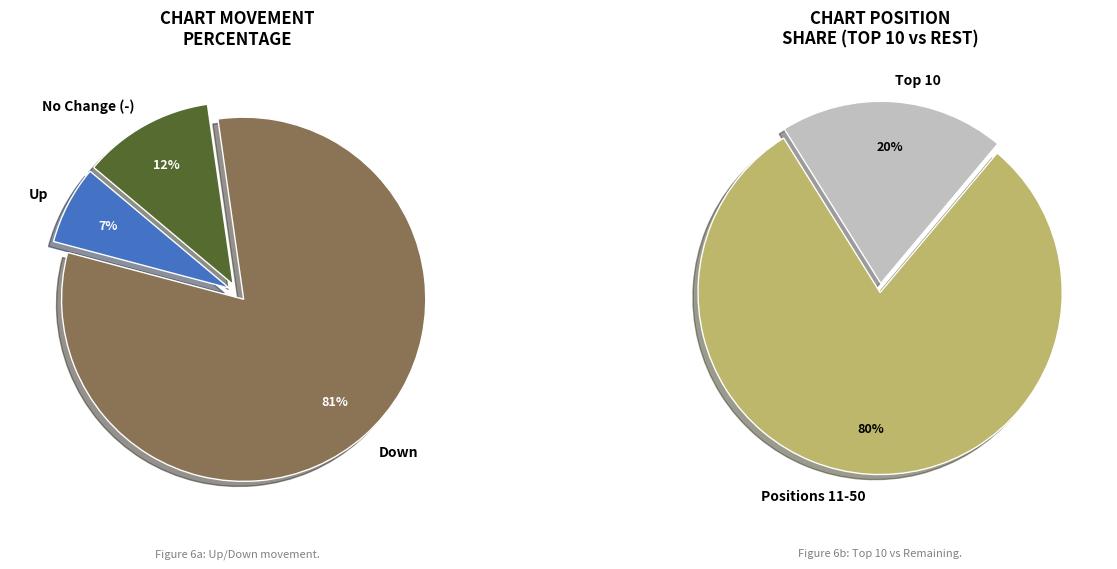

To the nearest percent, what portion does up represent?

7%